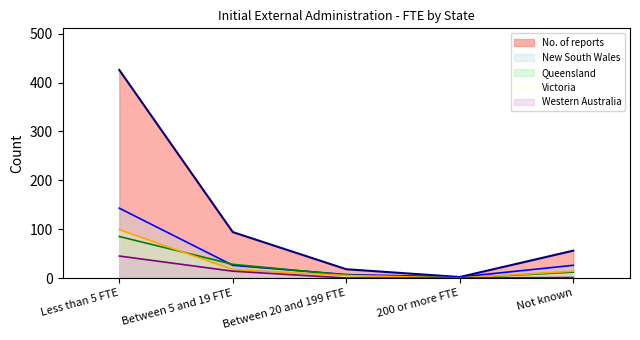

Is it true that Victoria equals 5 at Between 20 and 199 FTE?

True